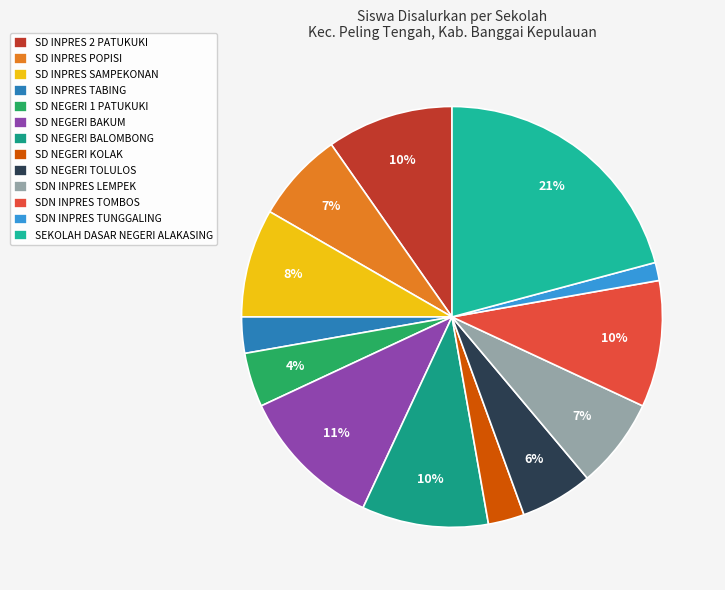

What percentage is the SD NEGERI BAKUM slice, to the nearest percent?

11%